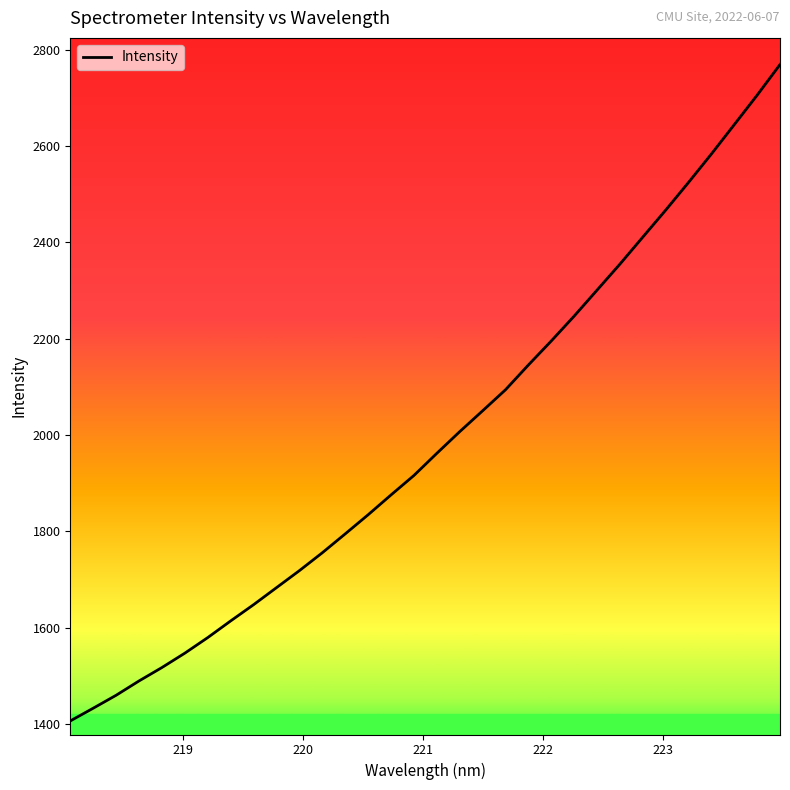

What is the greatest value displayed?

2769.2